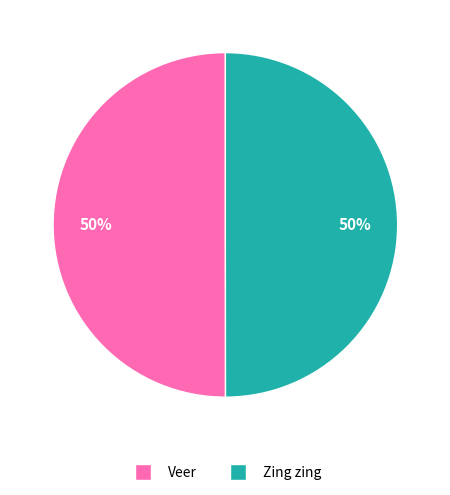

Is the sum of Veer and Zing zing greater than half?

Yes